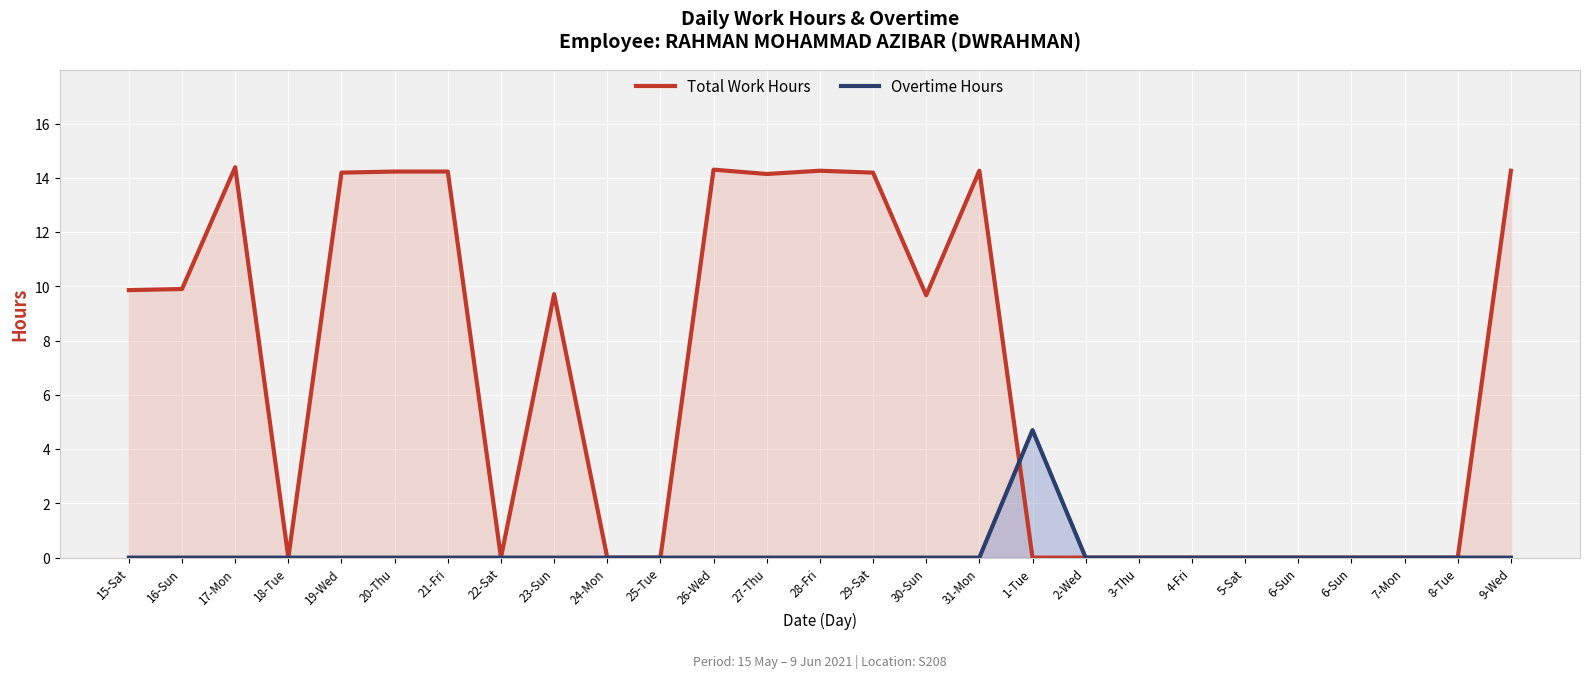

Which category has the lowest value across all series?

18-Tue